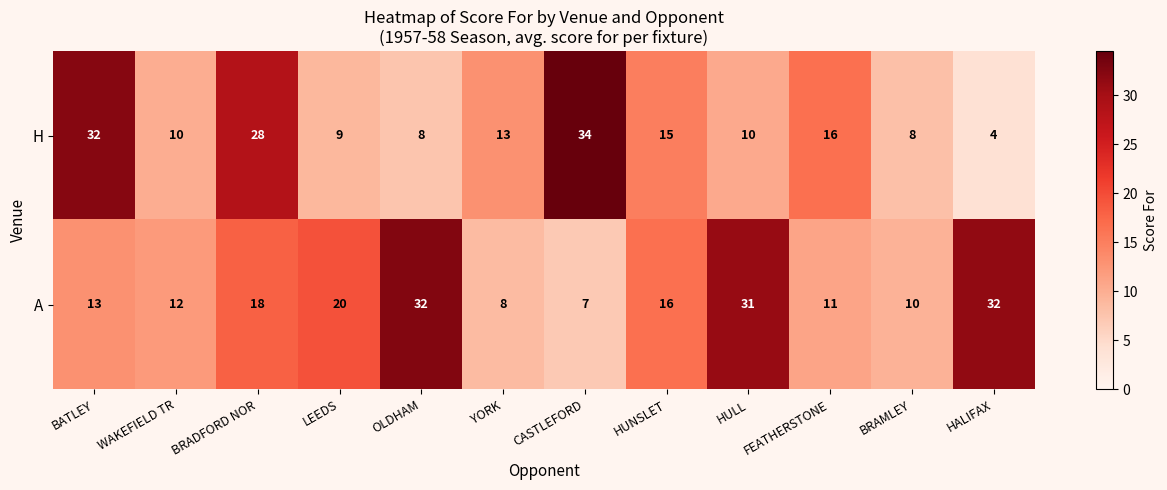

What is the approximate value of A at HUNSLET, to the nearest 10?

20